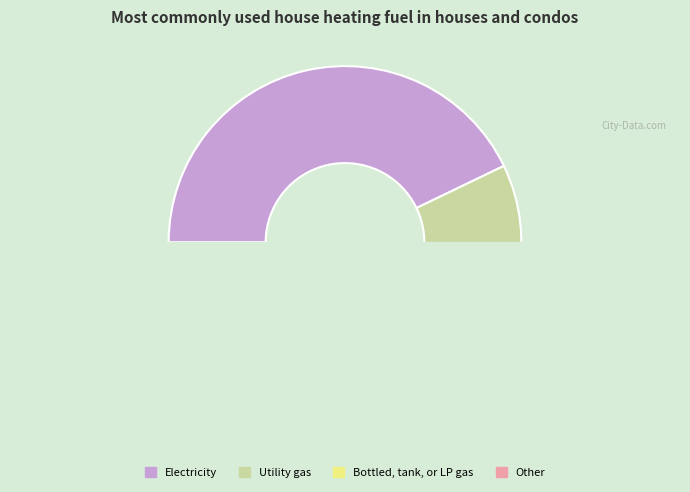

True or false: K accounts for 17% of the total.

False